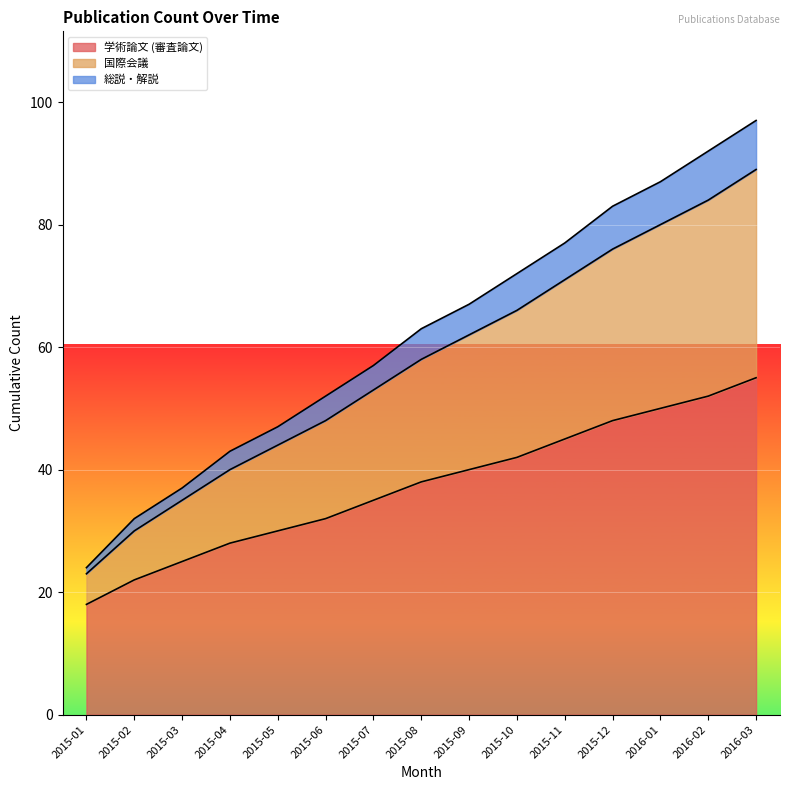

At which label does 国際会議 first exceed 58?

2015-09